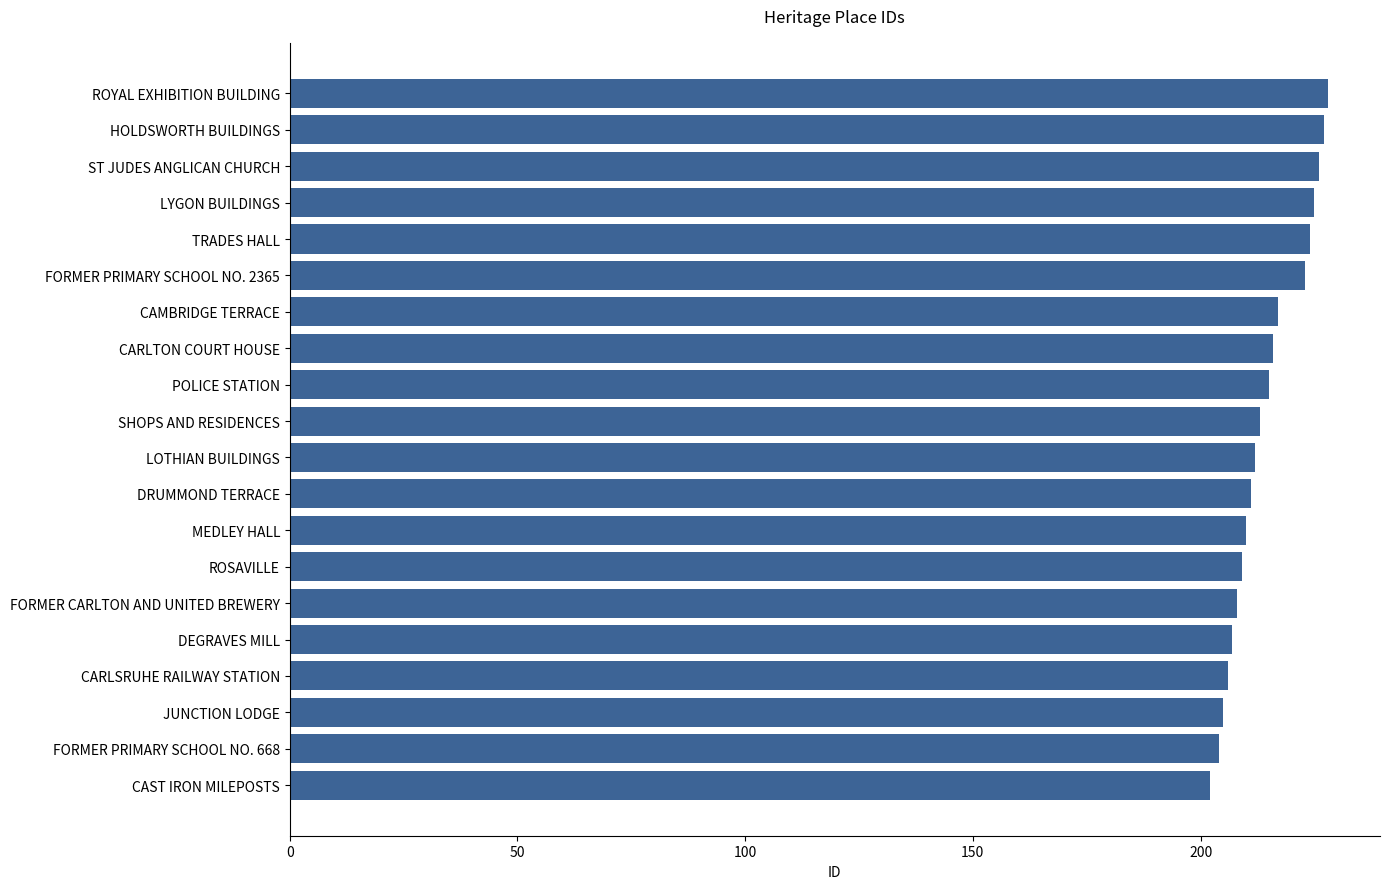

The chart shows a value of 312 at CARLSRUHE RAILWAY STATION. True or false?

False